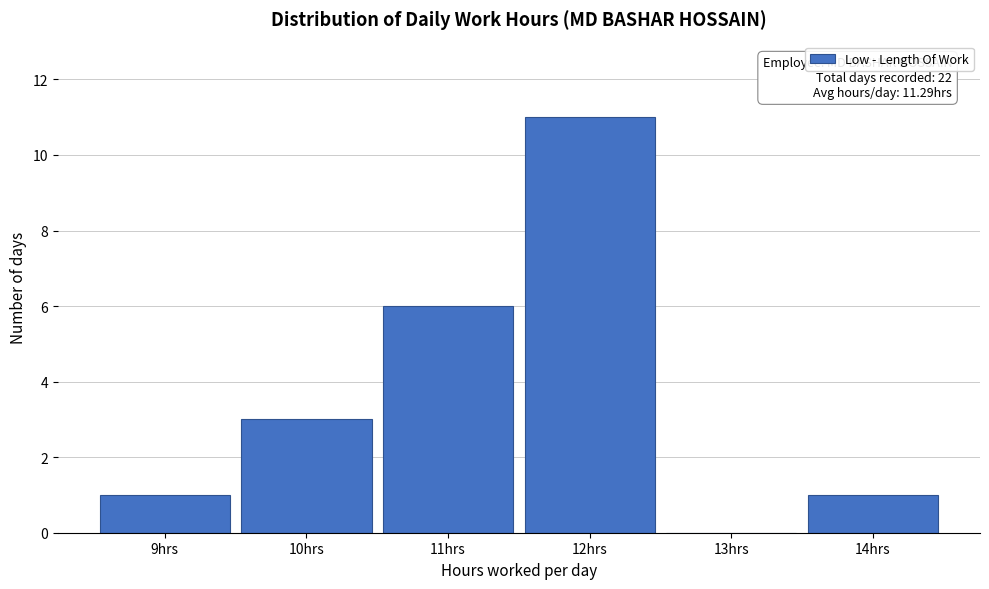

Over which range of the x-axis is the bar tallest?

11.5 to 12.5